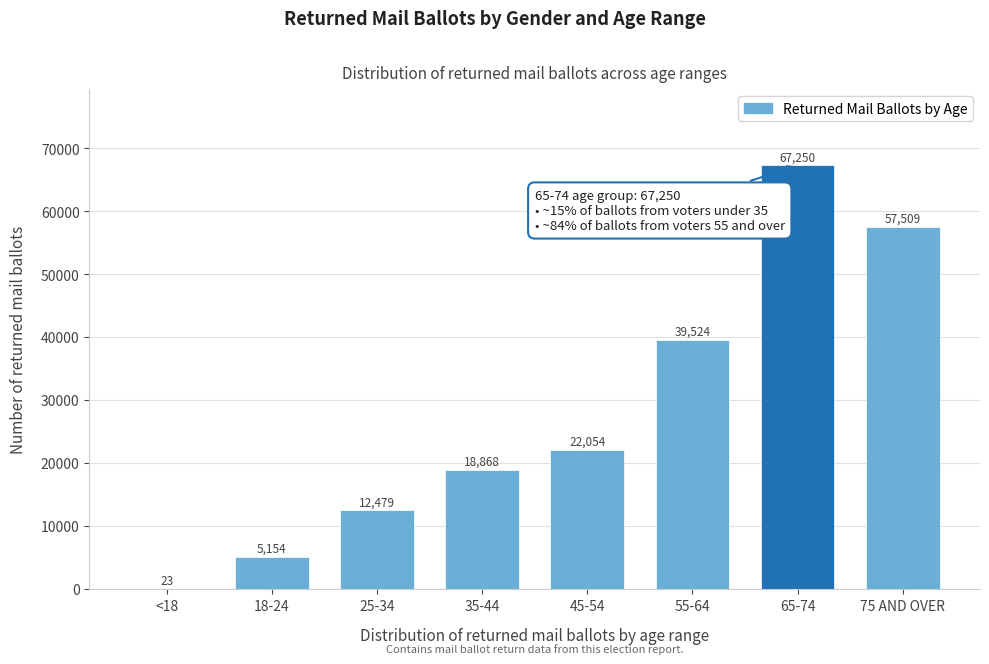

Reading right to left, what are all the values shown in this chart?

75 AND OVER=57509	65-74=67250	55-64=39524	45-54=22054	35-44=18868	25-34=12479	18-24=5154	<18=23